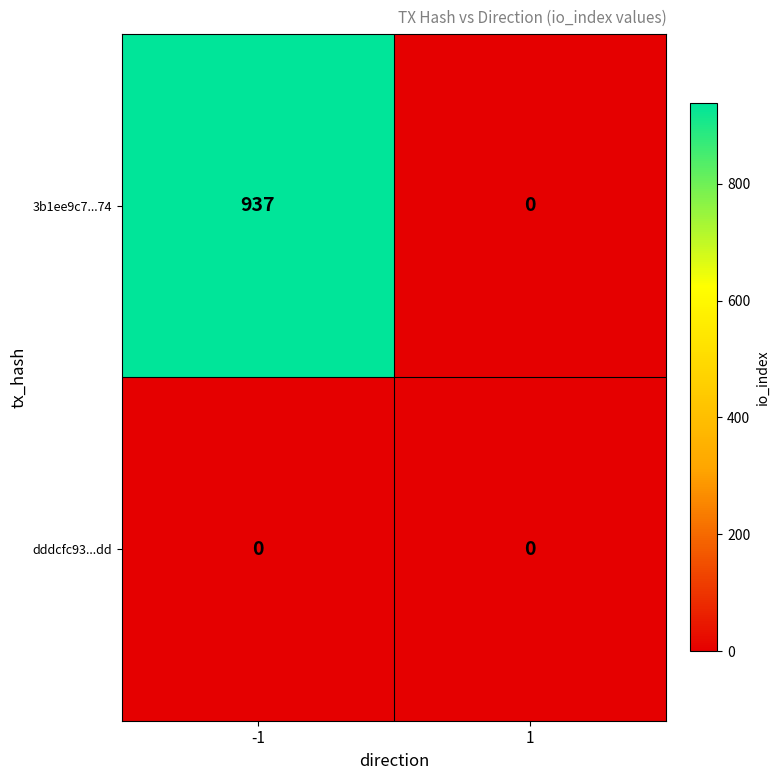

Which series has the widest spread of values?

3b1ee9c7...74